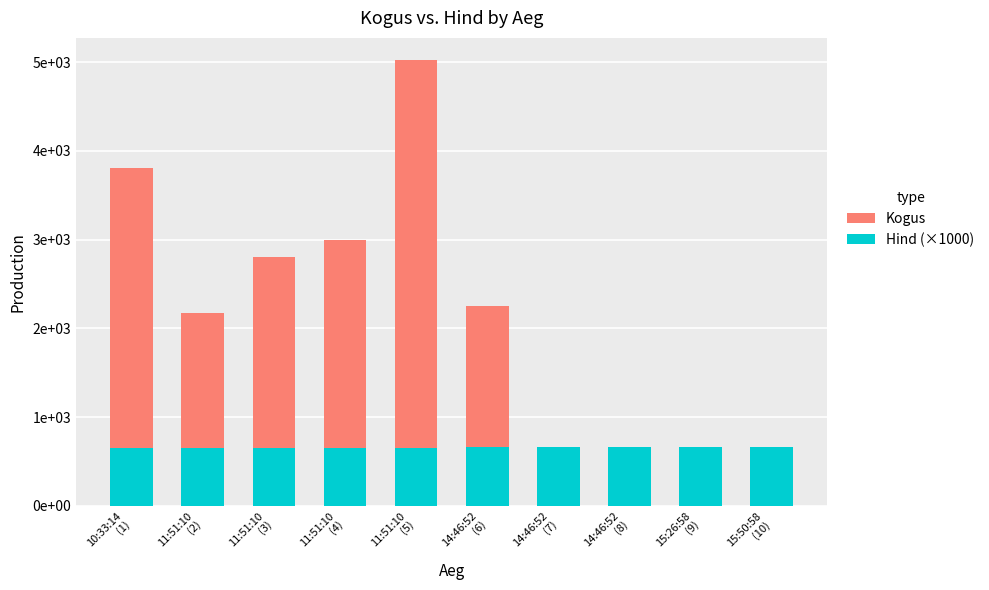

How many bars are there in total?

20